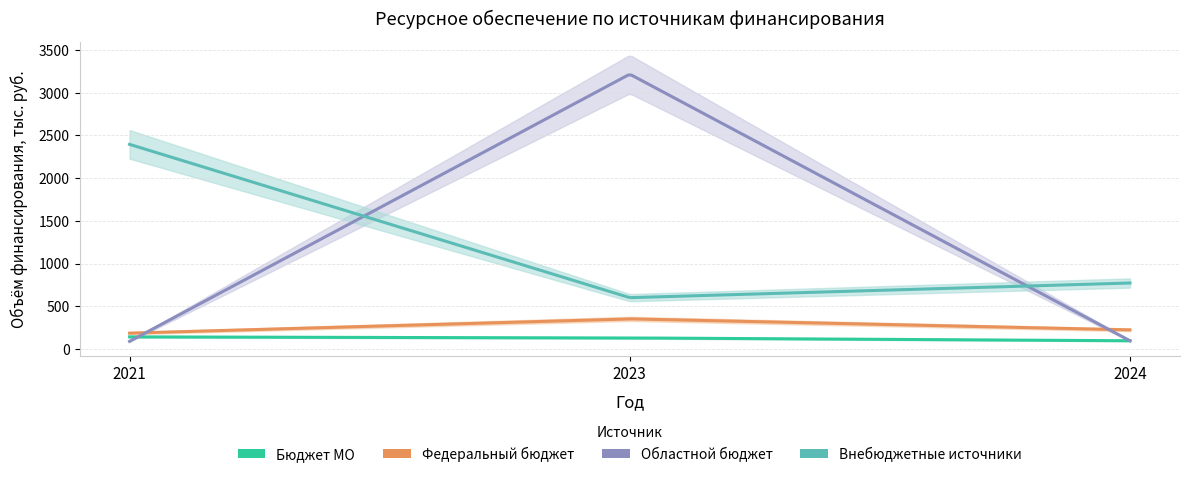

True or false: Областной бюджет has a value of 131.8 at 2021.

False